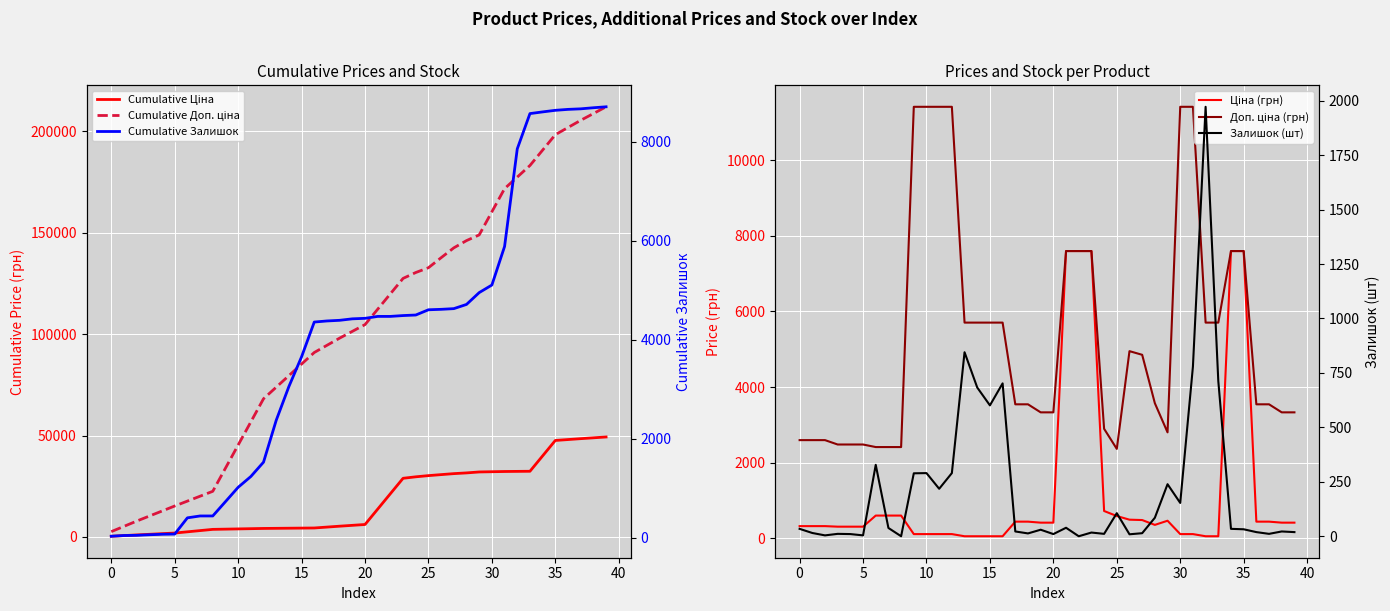

Reading left to right, extract all data points from this chart.

Cumulative Ціна: 324.8	649.6	974.4	1284.7	1595.0	1905.3	2509.0	3112.7	3716.4	3830.5	3944.6	4058.7	4172.8	4229.9	4286.9	4344.0	4401.0	4844.1	5287.2	5703.8	6120.4	13716.9	21313.4	28910.0	29634.4	30226.0	30721.1	31206.5	31563.8	32031.1	32145.2	32259.3	32316.4	32373.4	39969.9	47566.5	48009.6	48452.7	48869.3	49285.8
Cumulative Доп. ціна: 2598.3	5196.6	7795.0	10277.4	12759.8	15242.2	17657.0	20071.8	22486.7	33896.7	45306.7	56716.7	68126.7	73831.7	79536.7	85241.7	90946.7	94491.6	98036.6	101369.1	104701.6	112298.1	119894.6	127491.1	130388.9	132755.5	137705.9	142559.7	146133.6	148937.2	160347.2	171757.2	177462.2	183167.2	190763.7	198360.2	201905.2	205450.2	208782.6	212115.1
Ціна (грн): 324.8	324.8	324.8	310.3	310.3	310.3	603.7	603.7	603.7	114.1	114.1	114.1	114.1	57.0	57.0	57.0	57.0	443.1	443.1	416.6	416.6	7596.5	7596.5	7596.5	724.5	591.6	495.0	485.4	357.4	467.3	114.1	114.1	57.0	57.0	7596.5	7596.5	443.1	443.1	416.6	416.6
Доп. ціна (грн): 2598.3	2598.3	2598.3	2482.4	2482.4	2482.4	2414.8	2414.8	2414.8	11410.0	11410.0	11410.0	11410.0	5705.0	5705.0	5705.0	5705.0	3545.0	3545.0	3332.5	3332.5	7596.5	7596.5	7596.5	2897.8	2366.5	4950.4	4853.8	3573.9	2803.6	11410.0	11410.0	5705.0	5705.0	7596.5	7596.5	3545.0	3545.0	3332.5	3332.5
Cumulative Залишок: 34.0	49.0	53.0	64.0	74.0	78.0	406.0	444.0	444.0	733.0	1023.0	1241.0	1531.0	2376.0	3059.0	3660.0	4362.0	4384.0	4397.0	4427.0	4437.0	4476.0	4476.0	4493.0	4504.0	4610.0	4619.0	4633.0	4718.0	4957.0	5110.0	5889.0	7861.0	8574.0	8608.0	8640.0	8659.0	8670.0	8692.0	8711.0
Залишок (шт): 34.0	15.0	4.0	11.0	10.0	4.0	328.0	38.0	0.0	289.0	290.0	218.0	290.0	845.0	683.0	601.0	702.0	22.0	13.0	30.0	10.0	39.0	0.0	17.0	11.0	106.0	9.0	14.0	85.0	239.0	153.0	779.0	1972.0	713.0	34.0	32.0	19.0	11.0	22.0	19.0